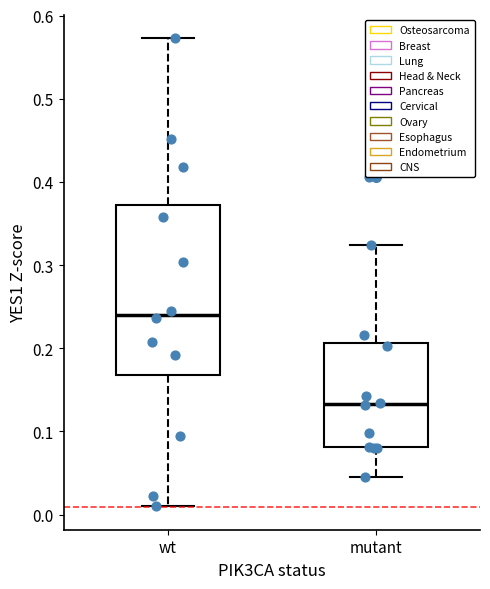

Reading left to right, read every box against the y-axis: the position of its median line, the range the box covers, and the ends of its whiskers. The values are not printed on the chart, so give them approximately, as read against the axis.

wt: median 0.24, box 0.17 to 0.37, whiskers 0.01 to 0.57
mutant: median 0.13, box 0.08 to 0.21, whiskers 0.05 to 0.32